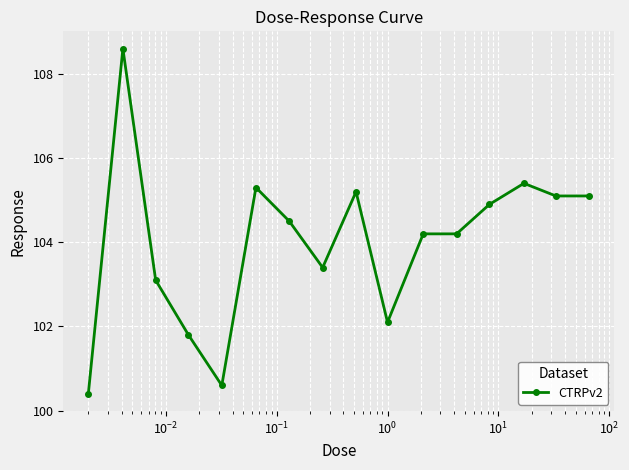

True or false: there are more than 1 points higher than both neighbors.

True